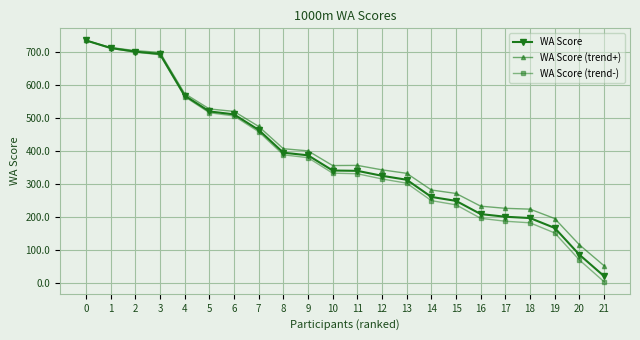

Which series has the widest spread of values?

WA Score (trend-)